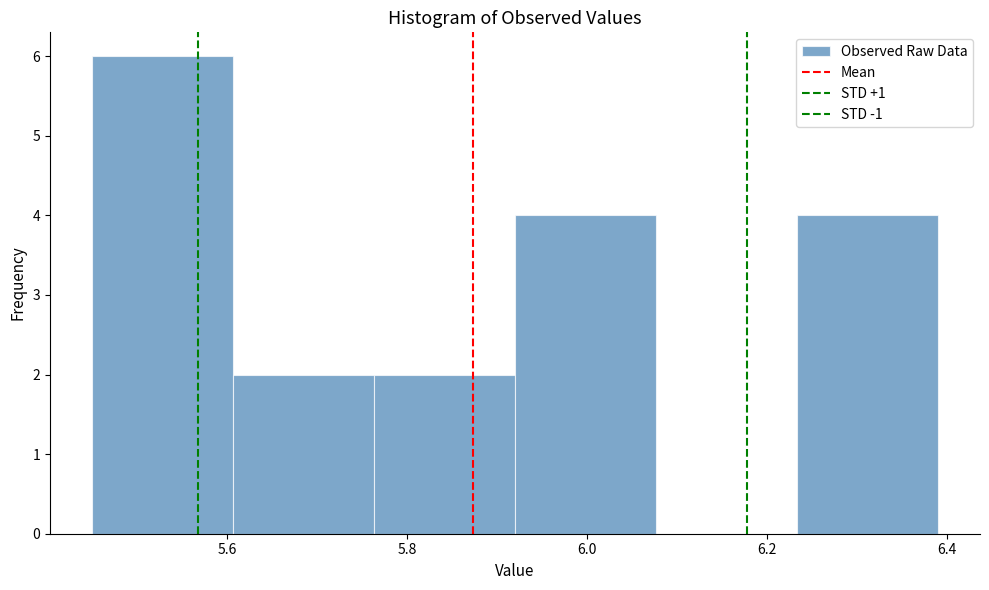

Reading left to right, list every bar in this chart as the range it spans on the x-axis followed by its height. Neither the bar edges nor the heights are printed on the chart, so give them approximately, as read against the axes.

5.46 to 5.60: 6
5.60 to 5.76: 2
5.76 to 5.92: 2
5.92 to 6.08: 4
6.08 to 6.24: 0
6.24 to 6.40: 4